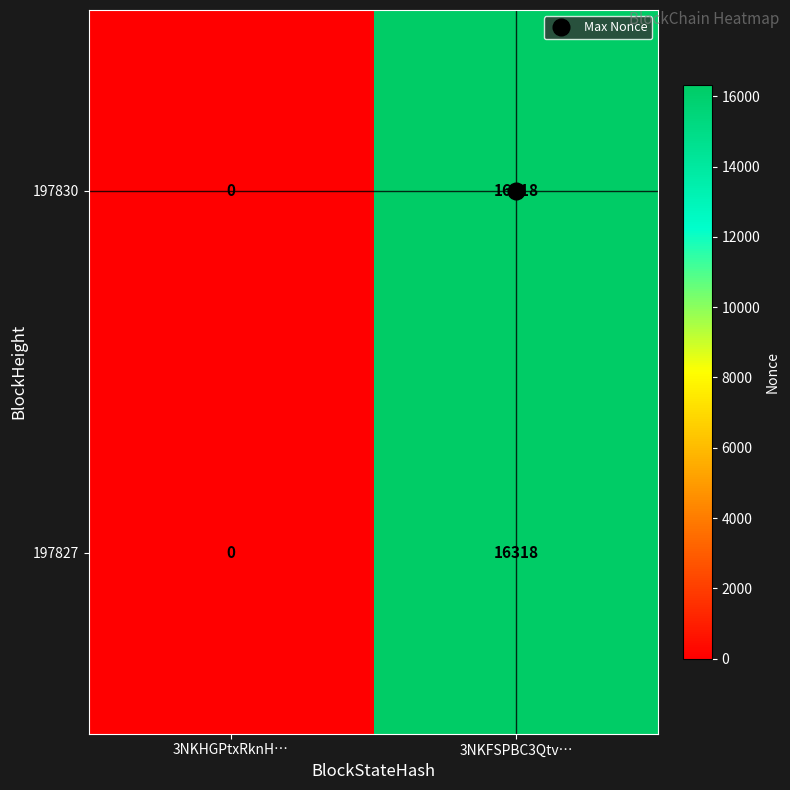

What is the sum of all 197827 values?

16318